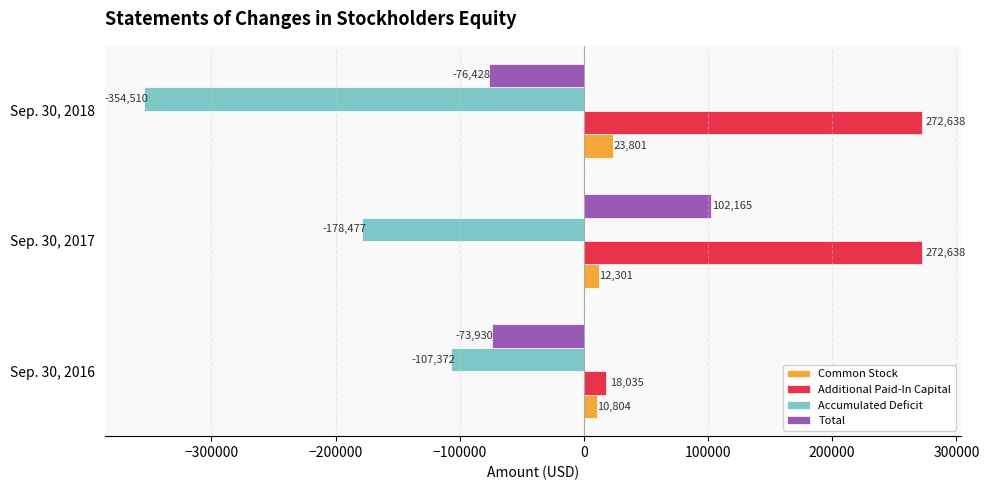

What is the sum of all Additional Paid-In Capital values?

563311